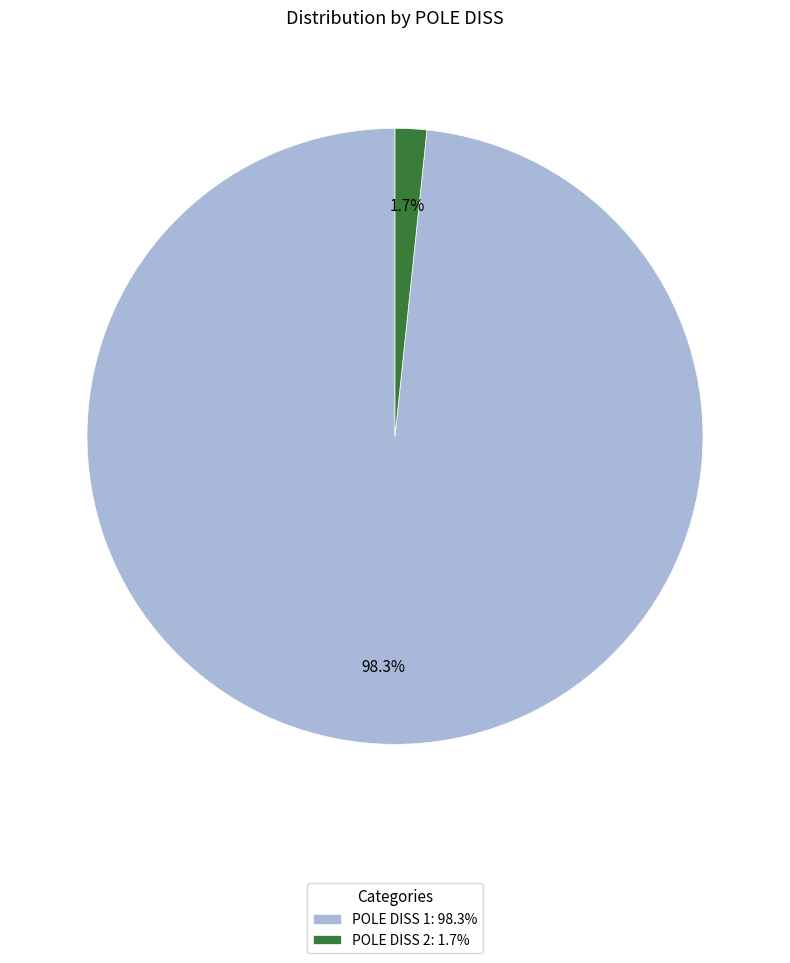

What is the total percentage of POLE DISS 1: 98.3% and POLE DISS 2: 1.7%?

100.0%